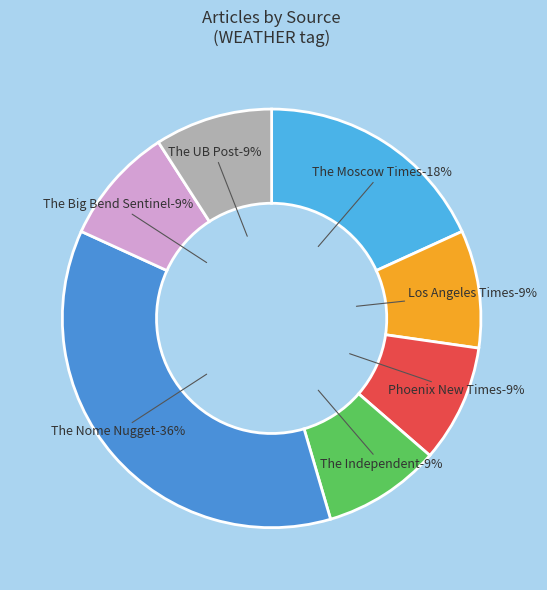

True or false: The Moscow Times accounts for 62% of the total.

False